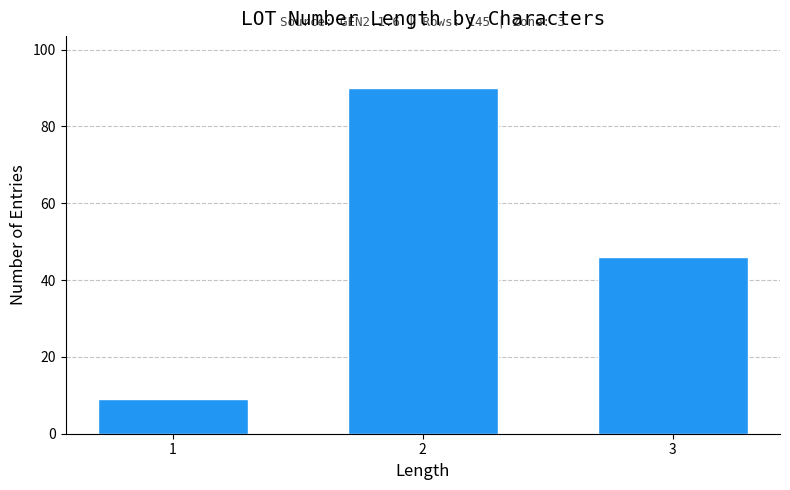

Reading left to right, transcribe all the data shown in this chart.

9	90	46